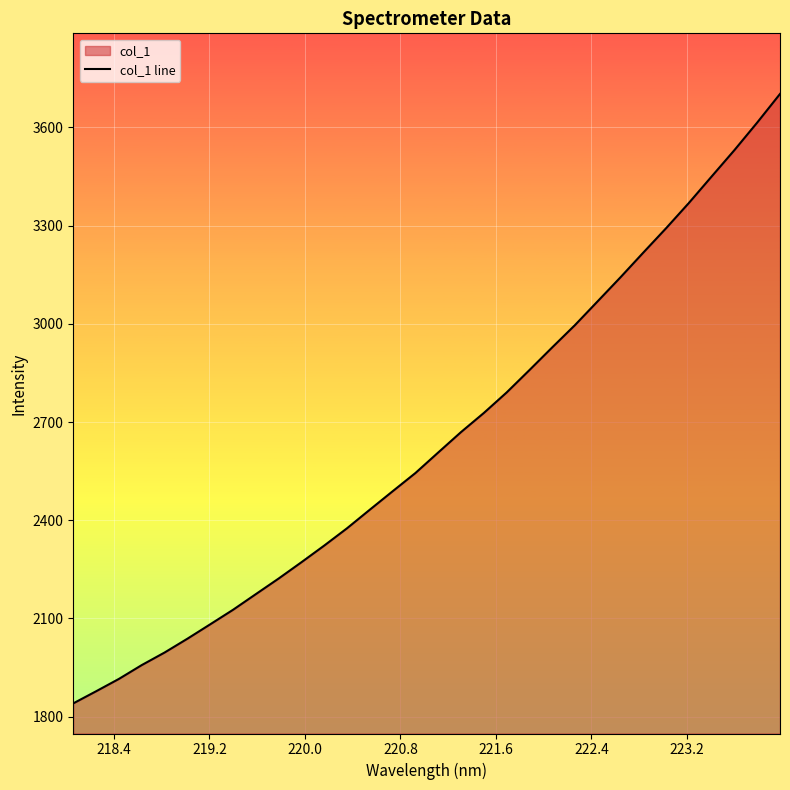

Reading left to right, list all the values displayed in this chart.

1840.8	1877.7	1915.5	1957.7	1996.0	2038.2	2082.2	2126.6	2174.4	2222.1	2271.9	2322.8	2375.7	2432.5	2488.7	2544.5	2607.2	2669.5	2727.9	2790.4	2858.8	2928.1	2996.4	3069.3	3142.5	3217.8	3292.2	3369.4	3450.3	3530.8	3615.0	3702.2